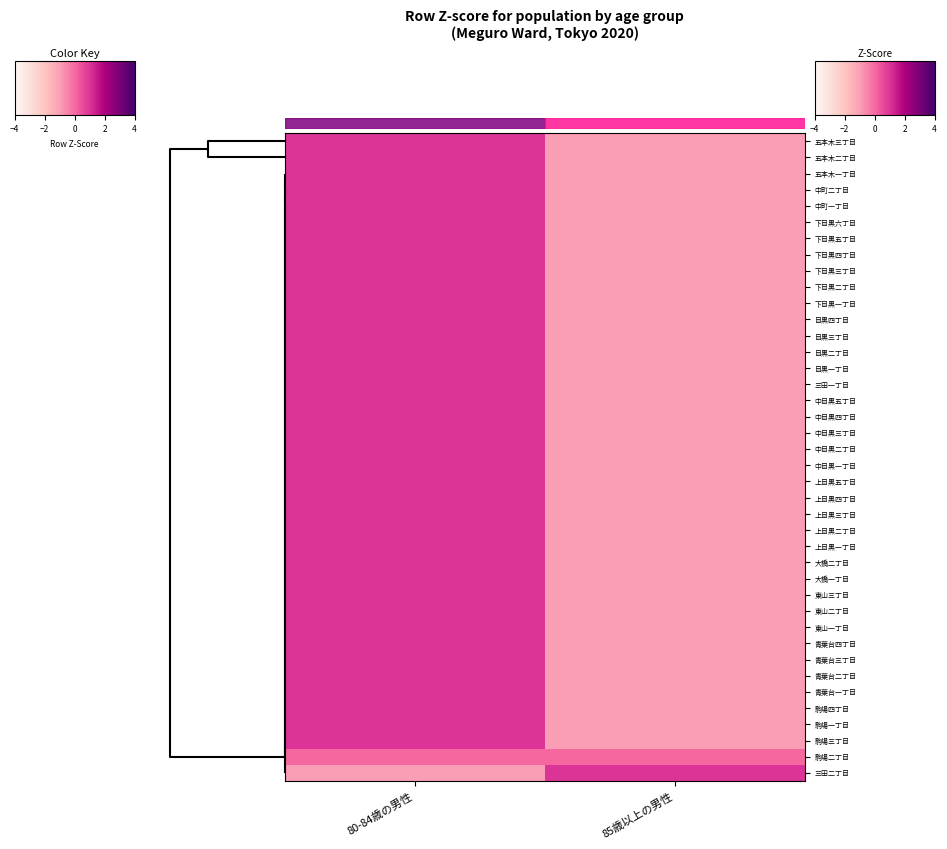

Reading left to right, extract all data points from this chart.

五本木三丁目: 80-84歳の男性=1	85歳以上の男性=-1
五本木二丁目: 80-84歳の男性=1	85歳以上の男性=-1
五本木一丁目: 80-84歳の男性=1	85歳以上の男性=-1
中町二丁目: 80-84歳の男性=1	85歳以上の男性=-1
中町一丁目: 80-84歳の男性=1	85歳以上の男性=-1
下目黒六丁目: 80-84歳の男性=1	85歳以上の男性=-1
下目黒五丁目: 80-84歳の男性=1	85歳以上の男性=-1
下目黒四丁目: 80-84歳の男性=1	85歳以上の男性=-1
下目黒三丁目: 80-84歳の男性=1	85歳以上の男性=-1
下目黒二丁目: 80-84歳の男性=1	85歳以上の男性=-1
下目黒一丁目: 80-84歳の男性=1	85歳以上の男性=-1
目黒四丁目: 80-84歳の男性=1	85歳以上の男性=-1
目黒三丁目: 80-84歳の男性=1	85歳以上の男性=-1
目黒二丁目: 80-84歳の男性=1	85歳以上の男性=-1
目黒一丁目: 80-84歳の男性=1	85歳以上の男性=-1
三田一丁目: 80-84歳の男性=1	85歳以上の男性=-1
中目黒五丁目: 80-84歳の男性=1	85歳以上の男性=-1
中目黒四丁目: 80-84歳の男性=1	85歳以上の男性=-1
中目黒三丁目: 80-84歳の男性=1	85歳以上の男性=-1
中目黒二丁目: 80-84歳の男性=1	85歳以上の男性=-1
中目黒一丁目: 80-84歳の男性=1	85歳以上の男性=-1
上目黒五丁目: 80-84歳の男性=1	85歳以上の男性=-1
上目黒四丁目: 80-84歳の男性=1	85歳以上の男性=-1
上目黒三丁目: 80-84歳の男性=1	85歳以上の男性=-1
上目黒二丁目: 80-84歳の男性=1	85歳以上の男性=-1
上目黒一丁目: 80-84歳の男性=1	85歳以上の男性=-1
大橋二丁目: 80-84歳の男性=1	85歳以上の男性=-1
大橋一丁目: 80-84歳の男性=1	85歳以上の男性=-1
東山三丁目: 80-84歳の男性=1	85歳以上の男性=-1
東山二丁目: 80-84歳の男性=1	85歳以上の男性=-1
東山一丁目: 80-84歳の男性=1	85歳以上の男性=-1
青葉台四丁目: 80-84歳の男性=1	85歳以上の男性=-1
青葉台三丁目: 80-84歳の男性=1	85歳以上の男性=-1
青葉台二丁目: 80-84歳の男性=1	85歳以上の男性=-1
青葉台一丁目: 80-84歳の男性=1	85歳以上の男性=-1
駒場四丁目: 80-84歳の男性=1	85歳以上の男性=-1
駒場一丁目: 80-84歳の男性=1	85歳以上の男性=-1
駒場三丁目: 80-84歳の男性=1	85歳以上の男性=-1
駒場二丁目: 80-84歳の男性=0	85歳以上の男性=0
三田二丁目: 80-84歳の男性=-1	85歳以上の男性=1